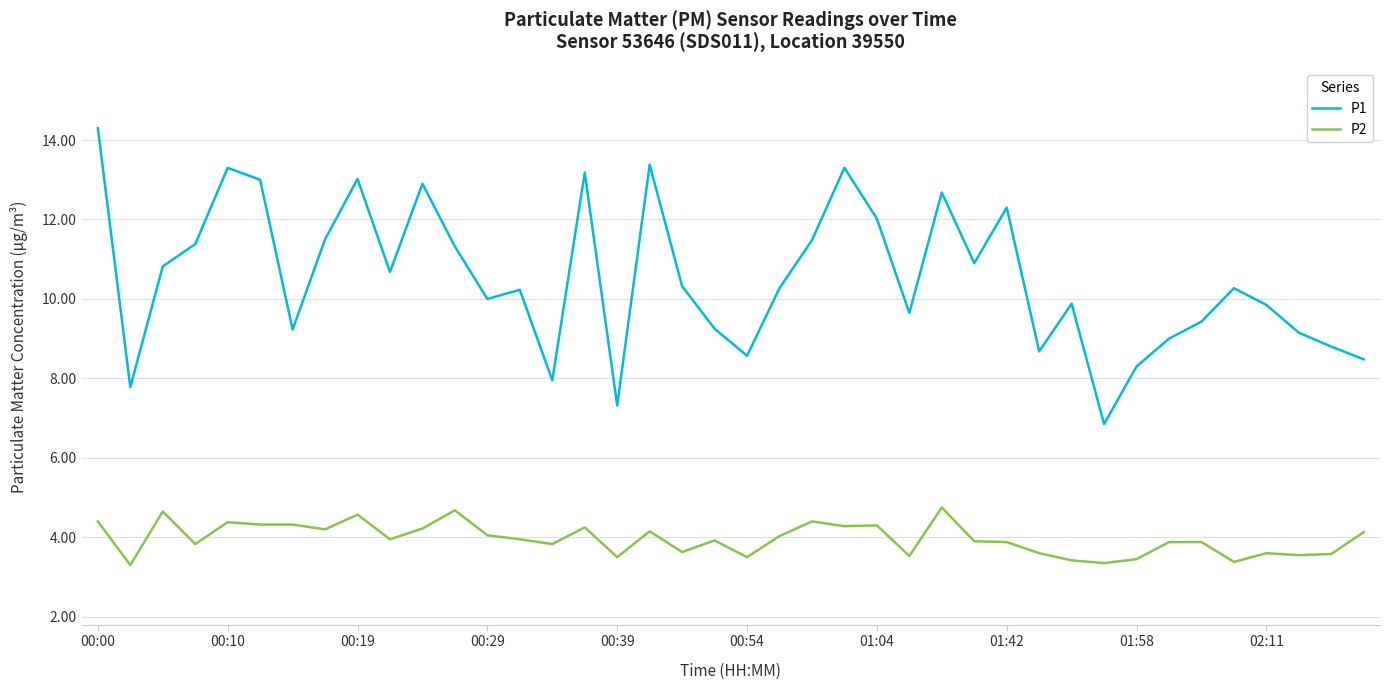

Which series has the largest range (max minus min)?

P1